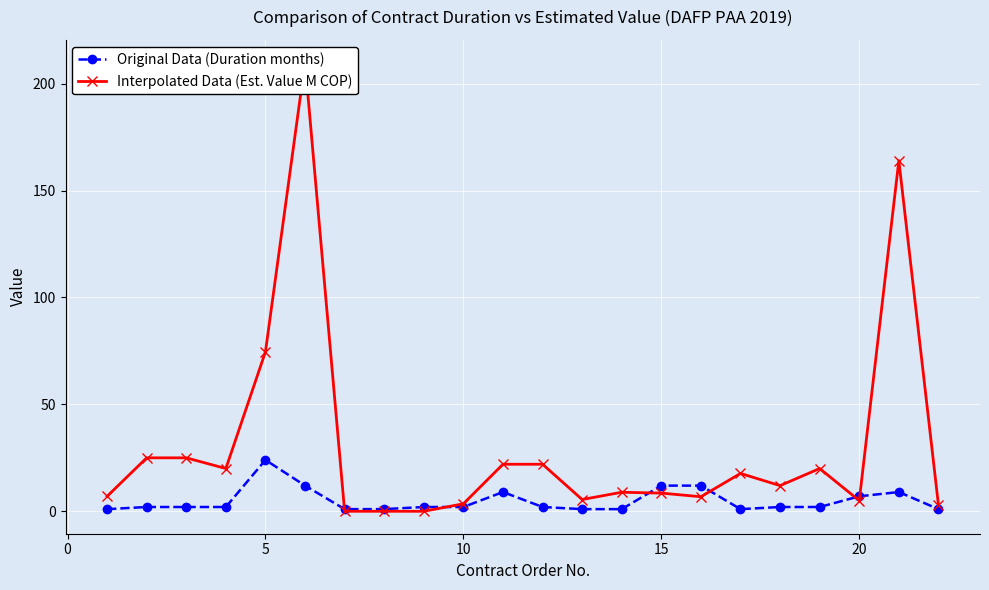

Which series ends up on top after the final intersection of Original Data (Duration months) and Interpolated Data (Est. Value M COP)?

Interpolated Data (Est. Value M COP)